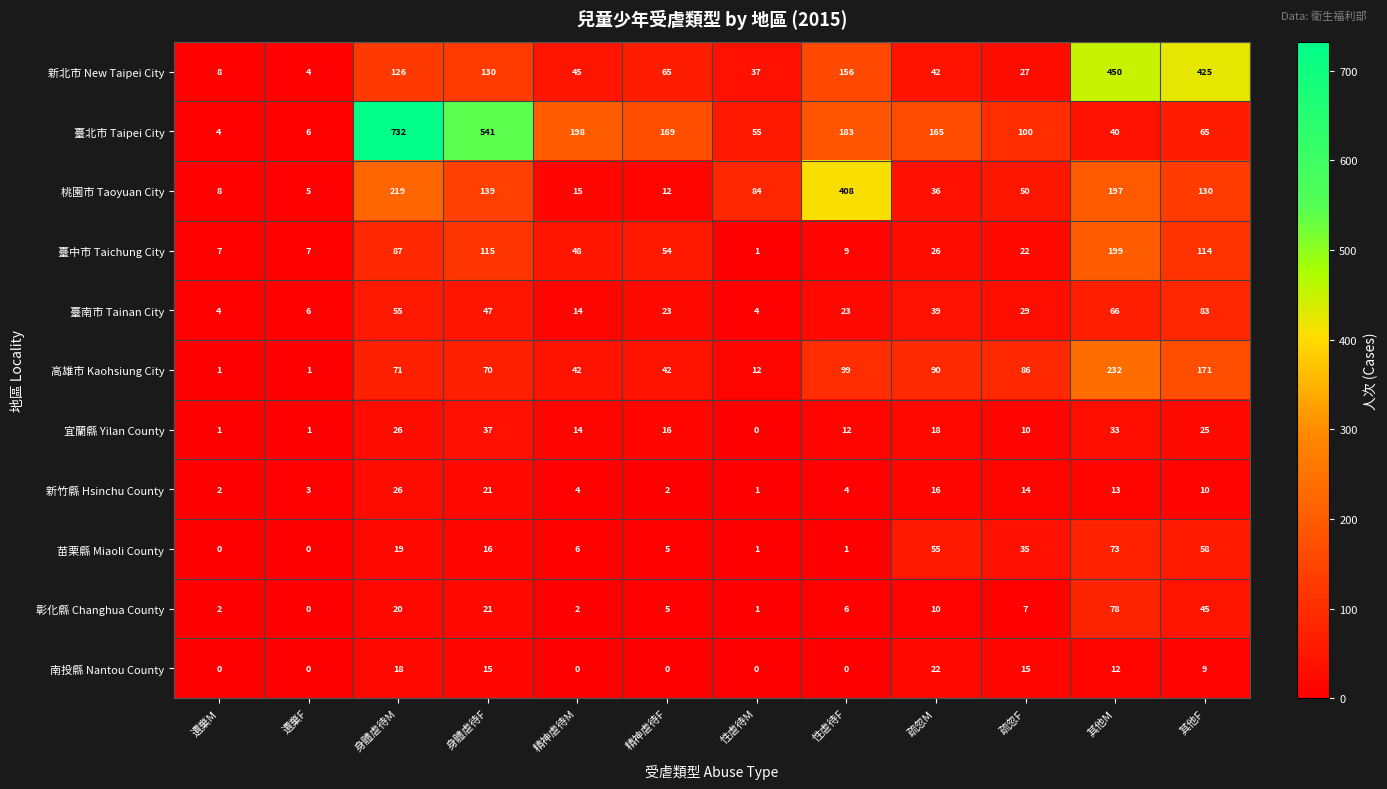

At which category is the sum across all series the highest?

身體虐待M